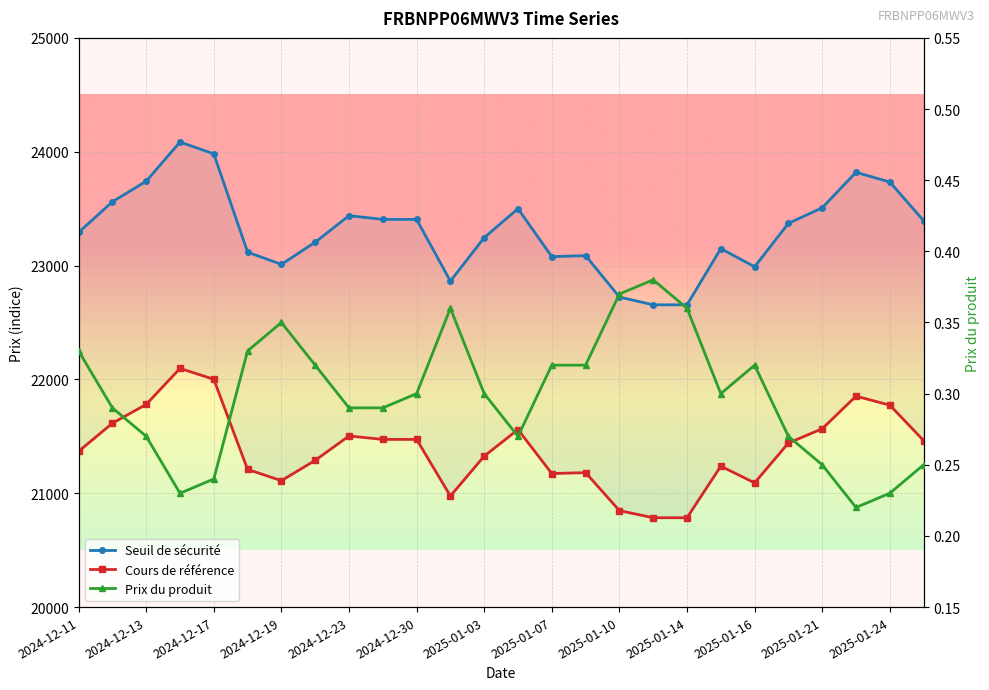

List the labels in order of Prix du produit value, largest first.

17, 16, 2025-01-21, 18, 2025-01-03, 2024-12-11, 2024-12-30, 2025-01-07, 14, 15, 20, 2025-01-16, 2025-01-24, 19, 2024-12-13, 2025-01-10, 2025-01-14, 2024-12-17, 13, 21, 22, 25, 2024-12-23, 2024-12-19, 24, 23